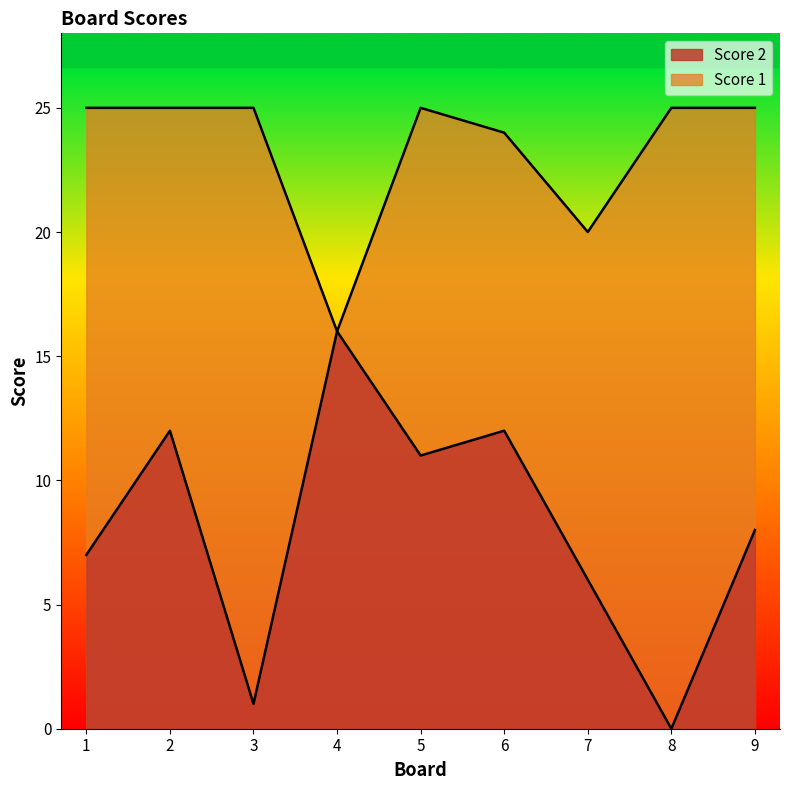

In Score 1, how many points are higher than both neighbors (excluding endpoints)?

1